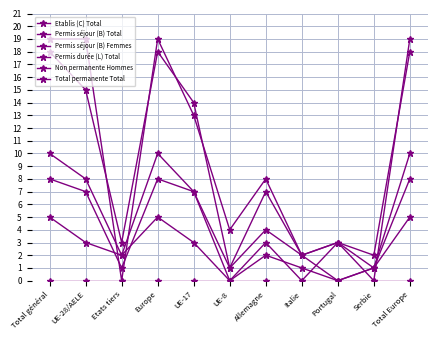

Does the chart have visible grid lines?

Yes